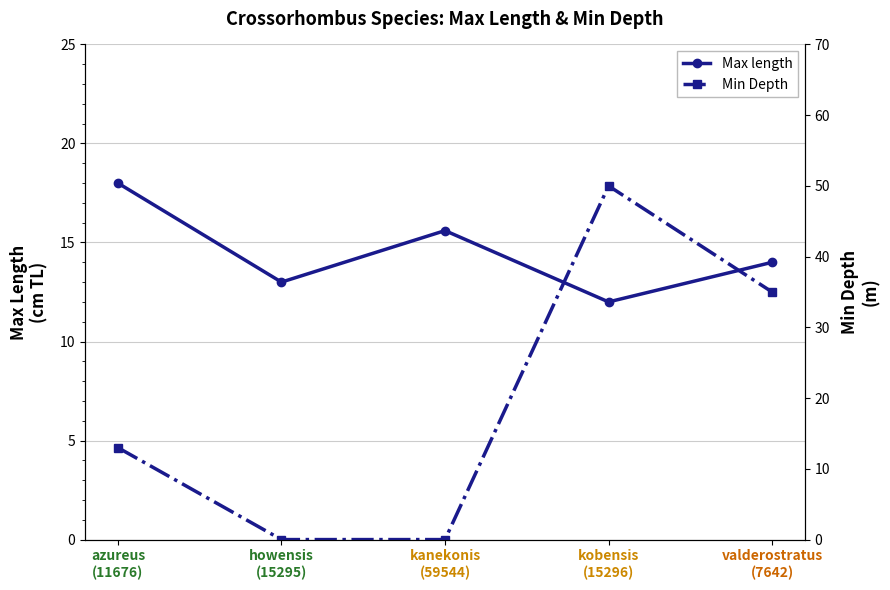

What position from the left is kanekonis
(59544)?

3